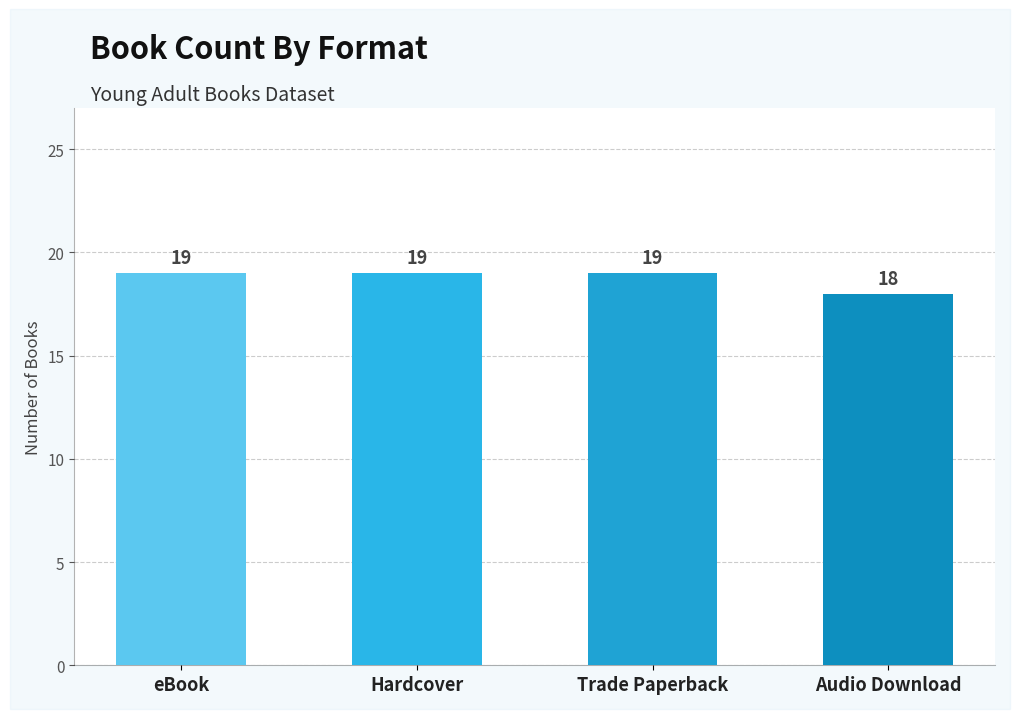

Between eBook and Audio Download, which is larger?

eBook